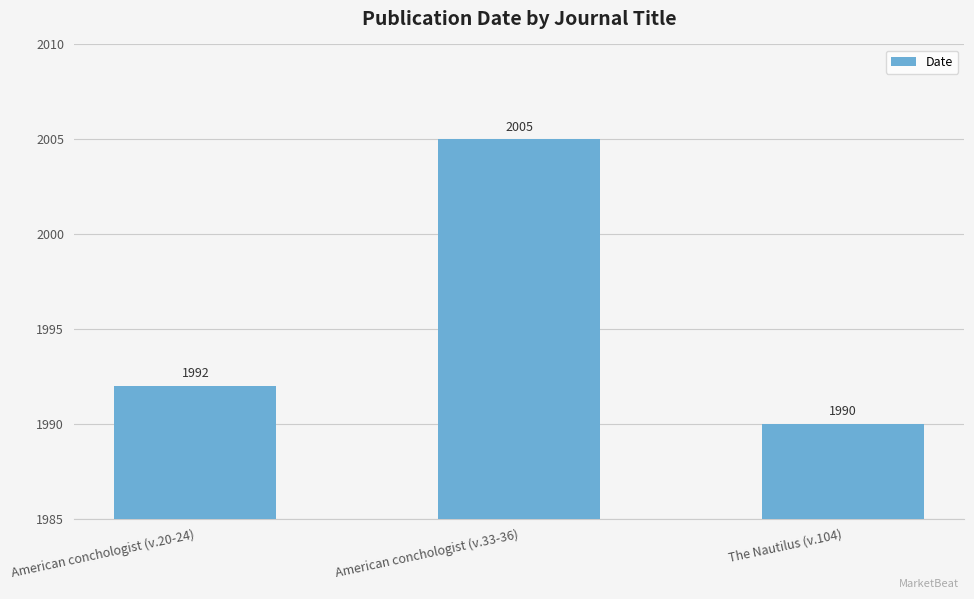

What is the approximate value at American conchologist (v.20-24)?

1992